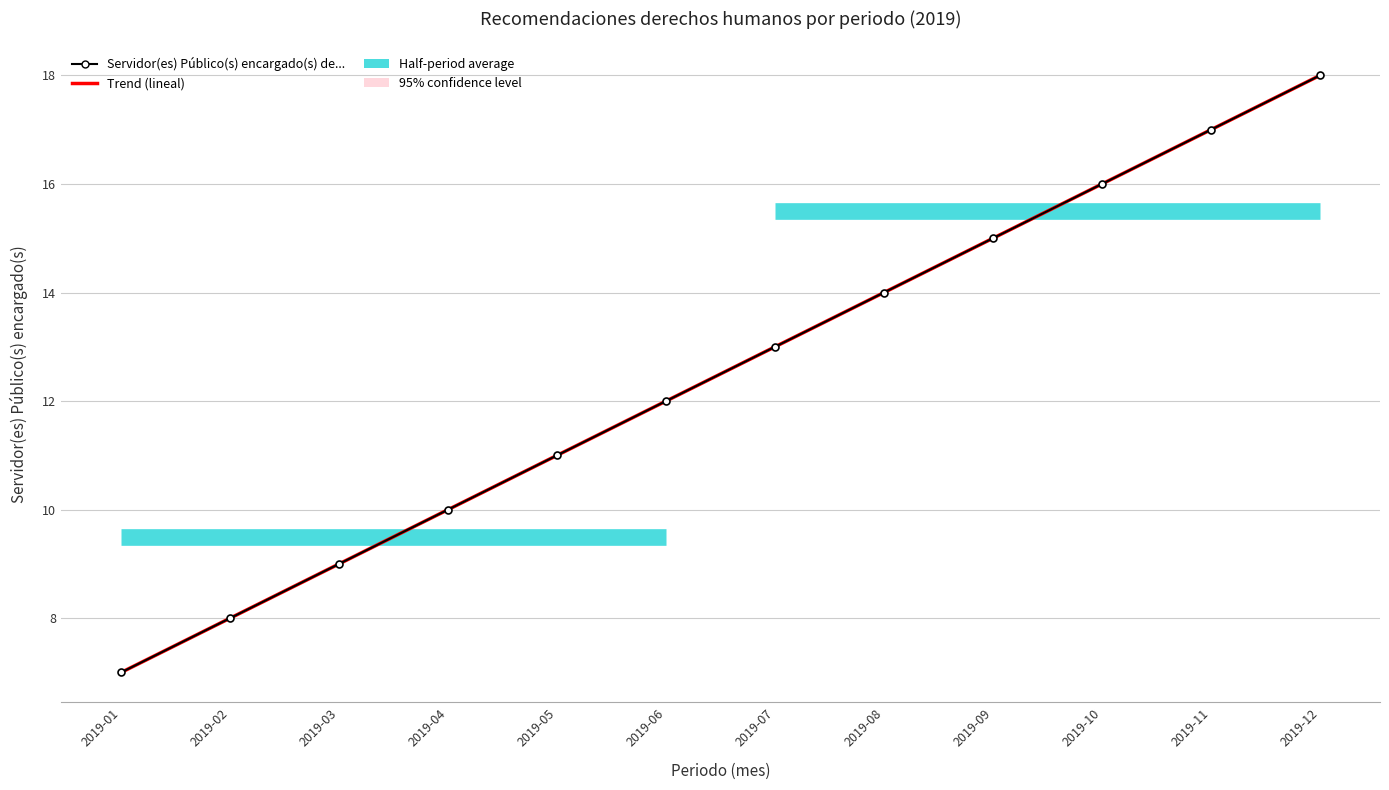

Which label corresponds to the smallest value in the chart?

2019-01